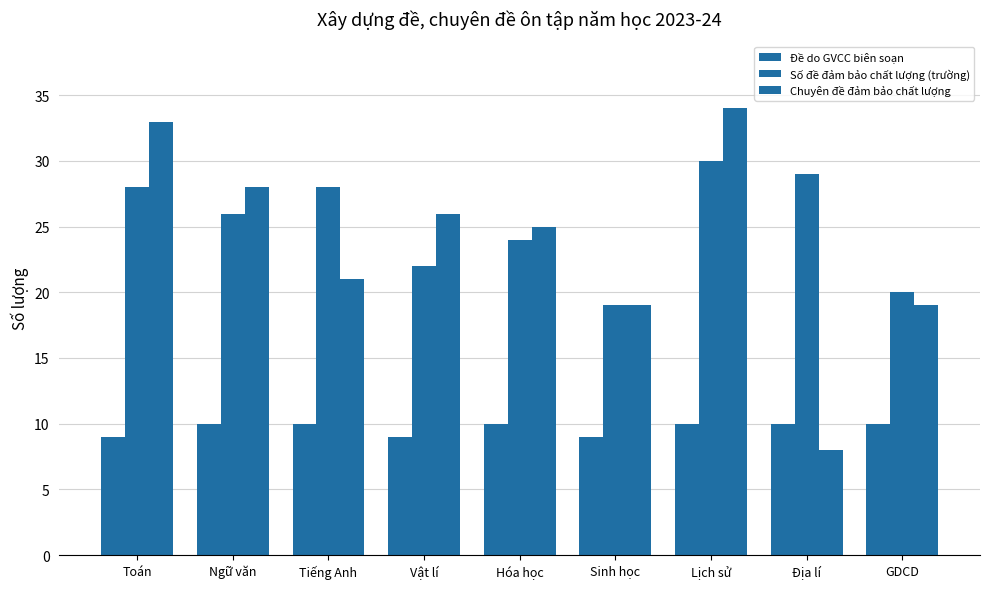

Is it true that Số đề đảm bảo chất lượng (trường) equals 30 at Lịch sử?

True